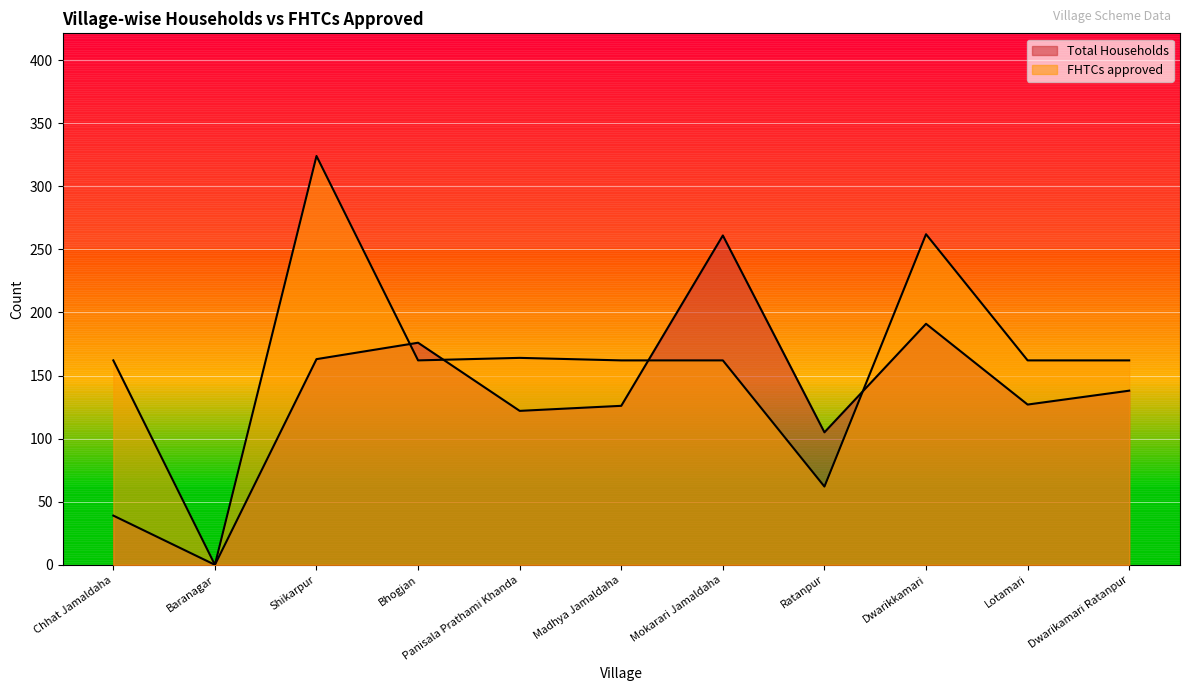

At which category is the sum across all series the highest?

Shikarpur